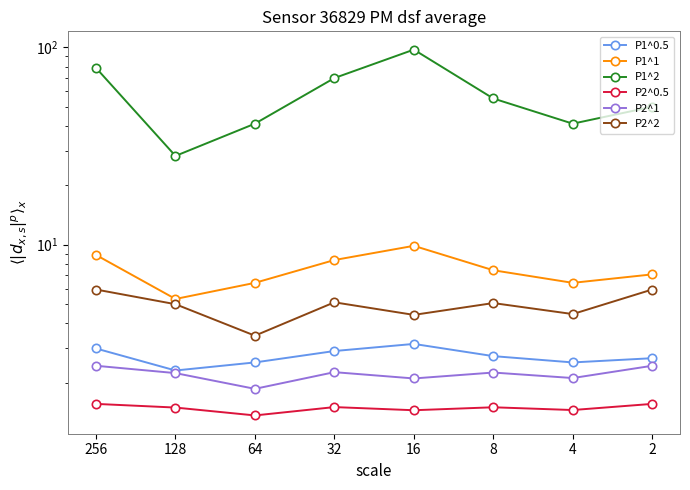

Between 16 and 32, which is larger?

16